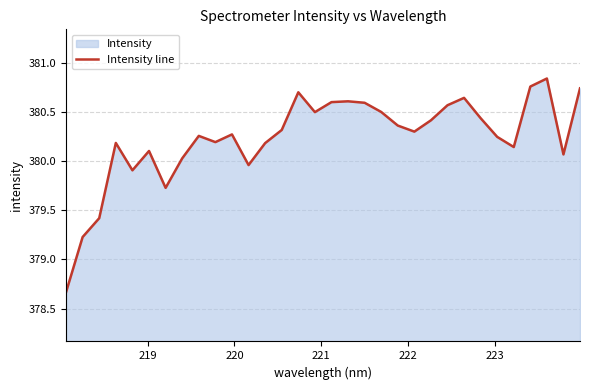

What is the difference between the maximum and minimum values?

2.2